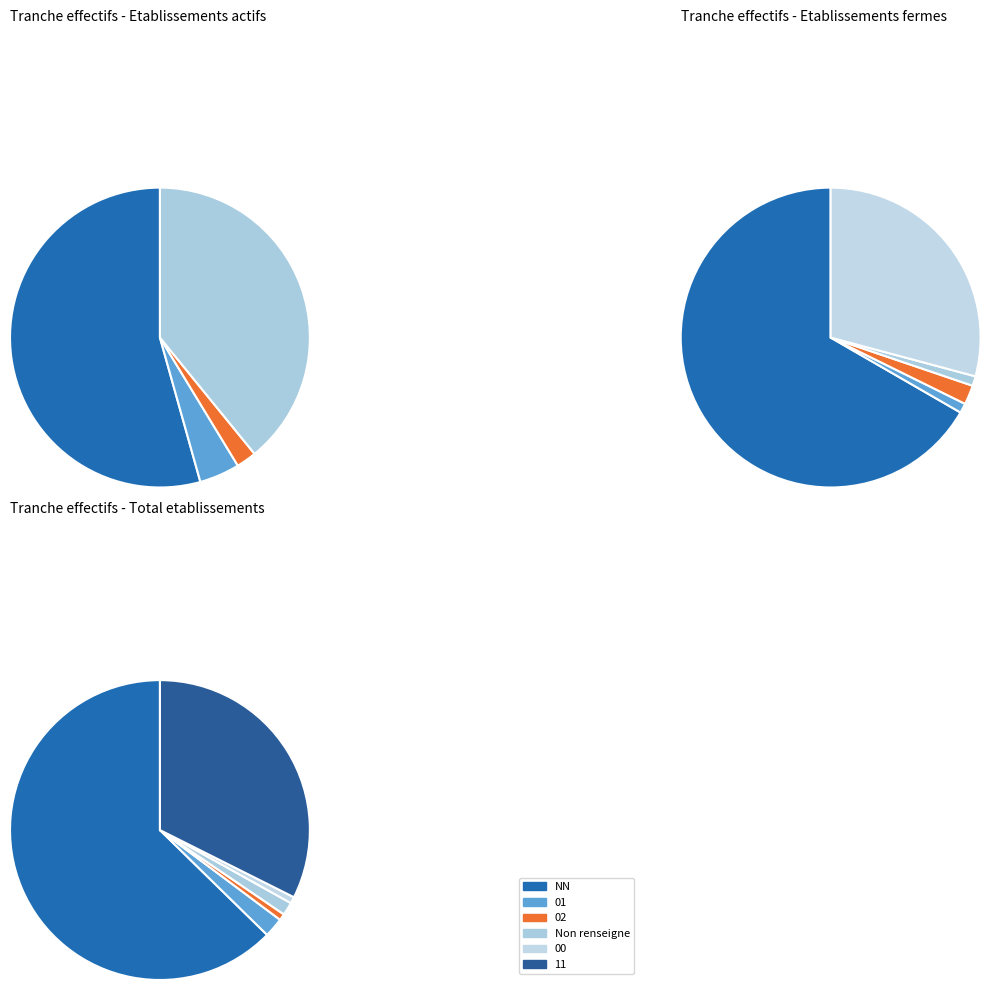

What percentage is the  slice, to the nearest percent?

32%